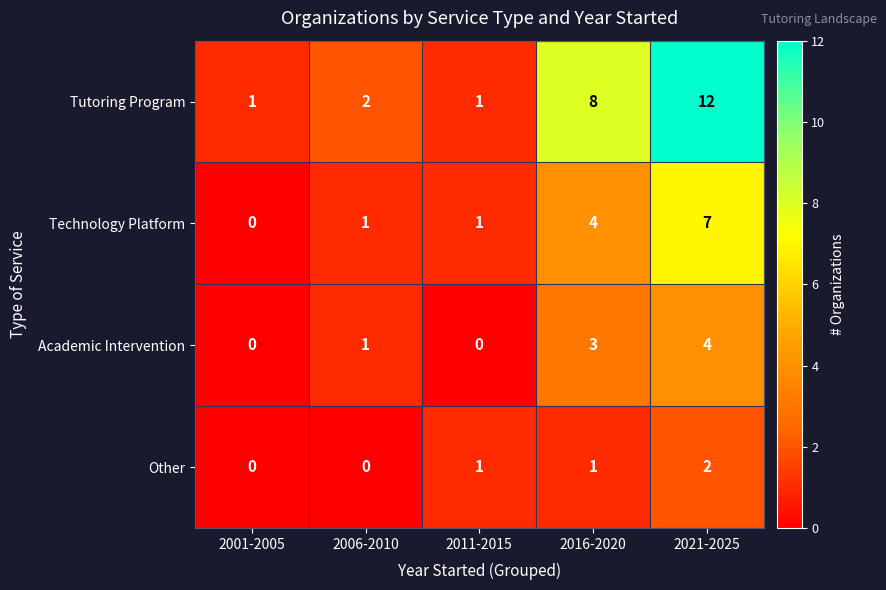

True or false: Other has a value of -1 at 2001-2005.

False